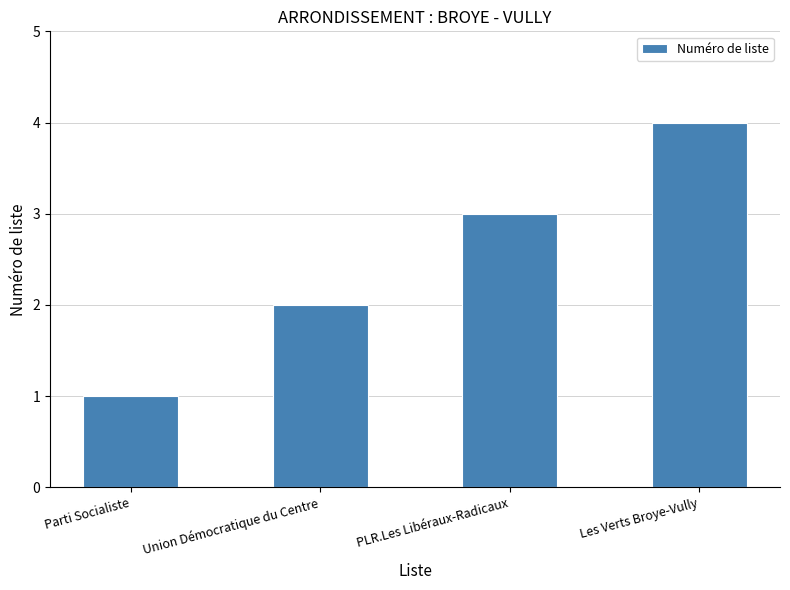

What value does the data have at Parti Socialiste?

1